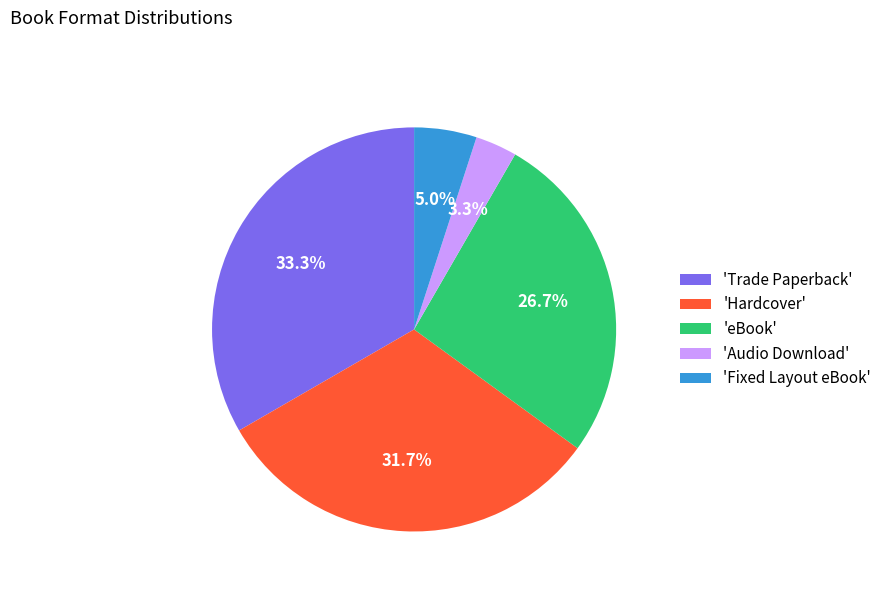

What is the ratio of the value at 'Hardcover' to the value at 'eBook'?

1.2